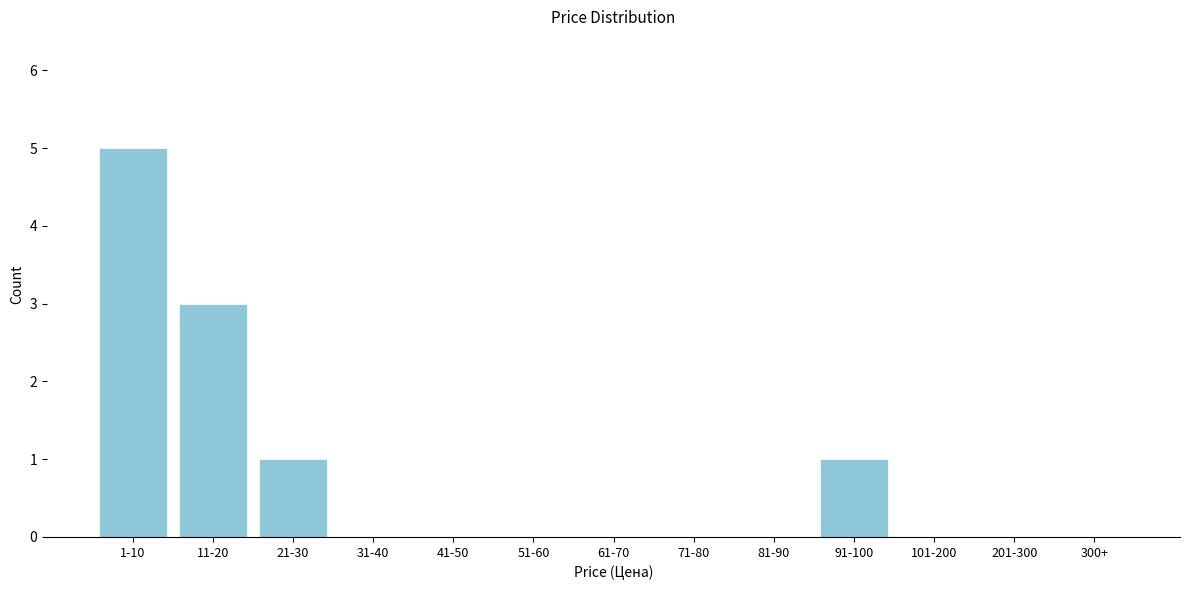

Reading left to right, transcribe all the data shown in this chart.

1-10=5	11-20=3	21-30=1	31-40=0	41-50=0	51-60=0	61-70=0	71-80=0	81-90=0	91-100=1	101-200=0	201-300=0	300+=0